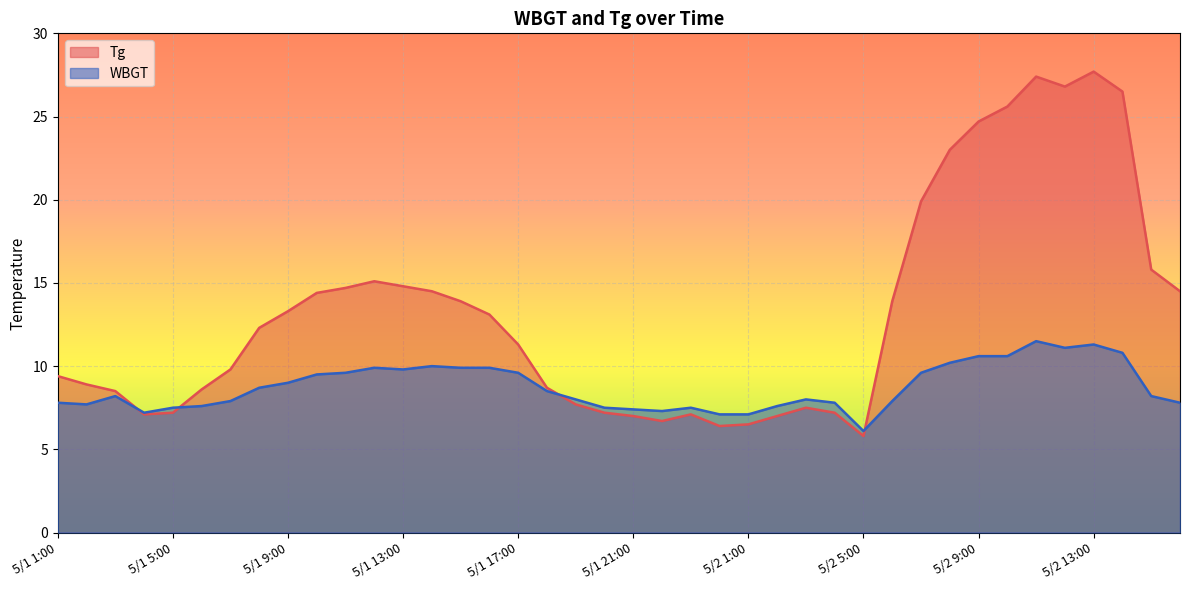

Reading left to right, extract all data points from this chart.

Tg: 9.4	8.9	8.5	7.1	7.2	8.6	9.8	12.3	13.3	14.4	14.7	15.1	14.8	14.5	13.9	13.1	11.3	8.7	7.7	7.2	7.0	6.7	7.1	6.4	6.5	7.0	7.5	7.2	5.8	13.9	19.9	23.0	24.7	25.6	27.4	26.8	27.7	26.5	15.8	14.5
WBGT: 7.8	7.7	8.2	7.2	7.5	7.6	7.9	8.7	9.0	9.5	9.6	9.9	9.8	10.0	9.9	9.9	9.6	8.5	8.0	7.5	7.4	7.3	7.5	7.1	7.1	7.6	8.0	7.8	6.1	7.9	9.6	10.2	10.6	10.6	11.5	11.1	11.3	10.8	8.2	7.8